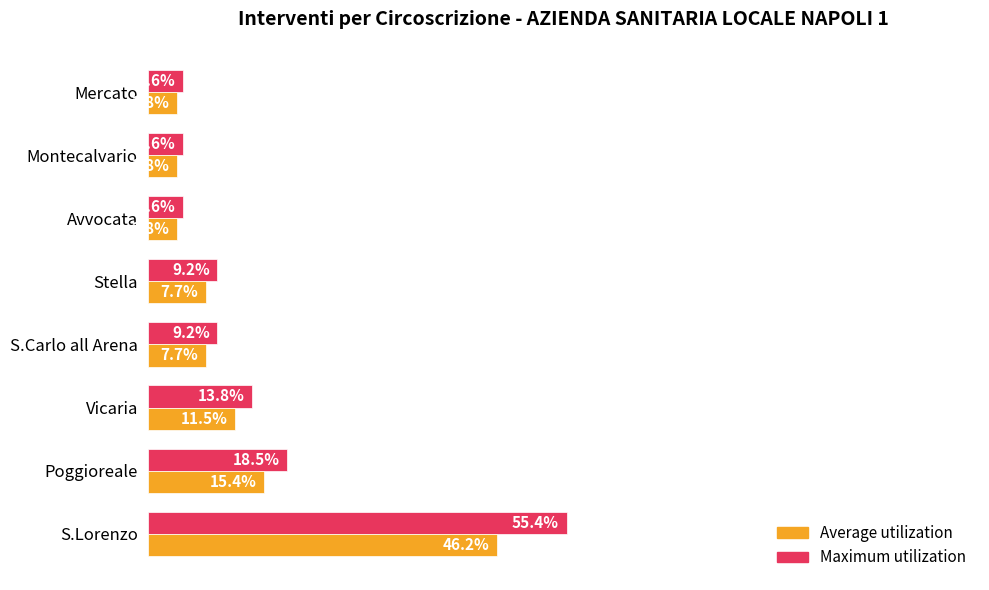

Which label corresponds to the largest value in the chart?

S.Lorenzo